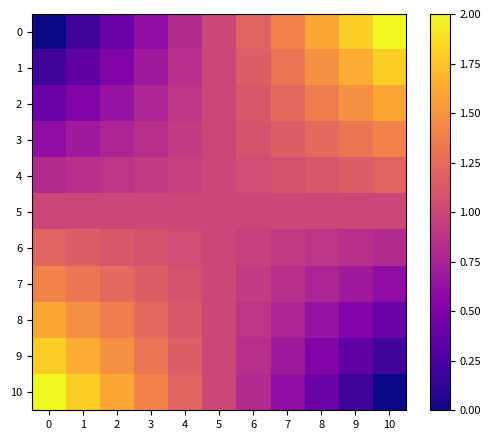

Count the number of categories in the chart.

11